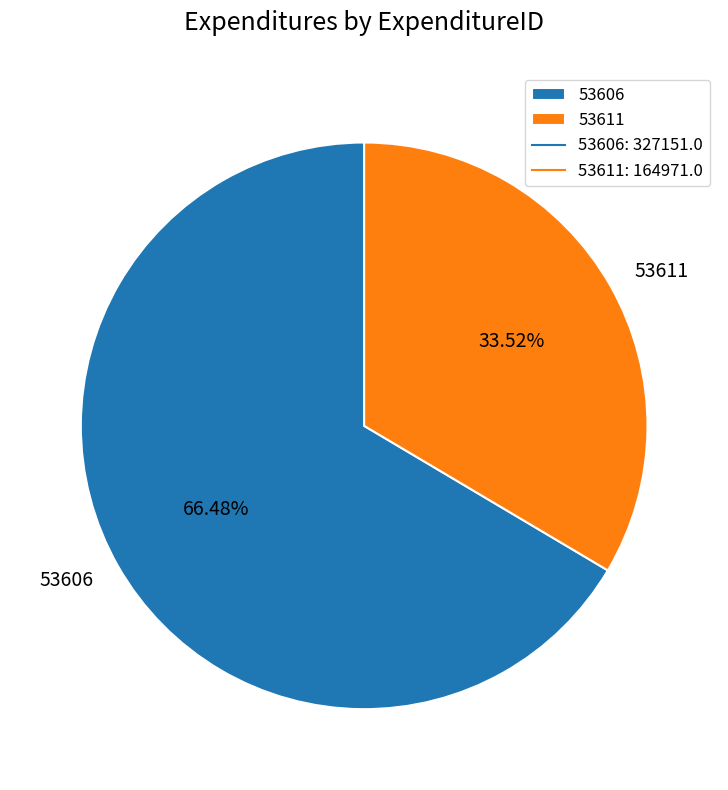

What is the ratio of the value at 53606 to the value at 53611?

2.0